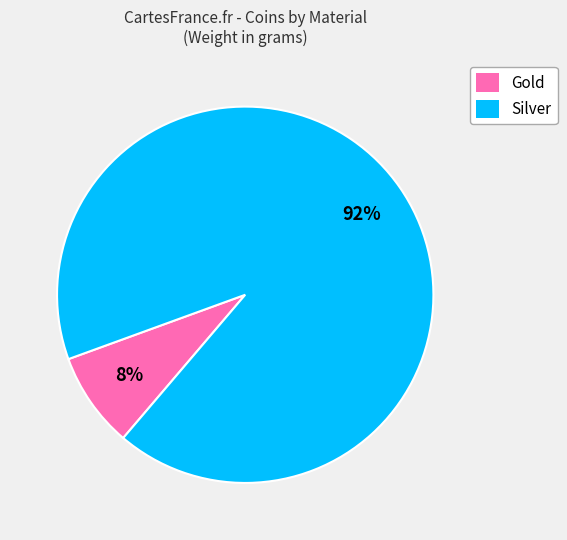

To the nearest percent, what portion does Gold represent?

8%